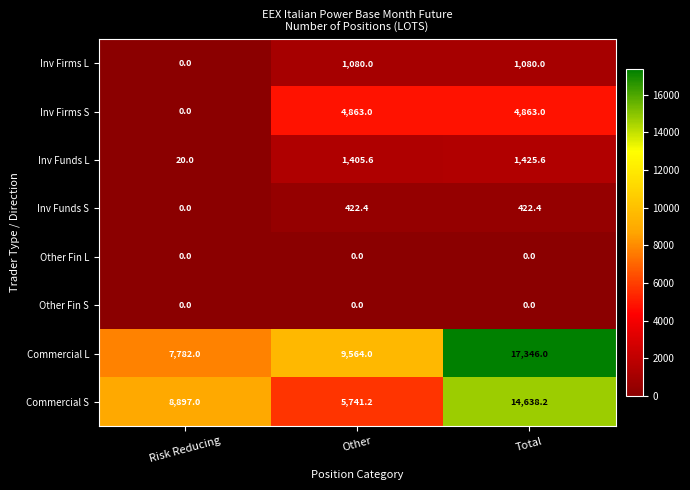

Which series has the largest total across all categories?

Commercial L